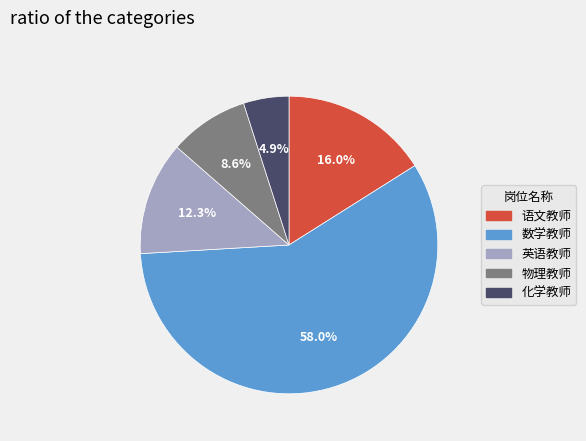

Is there any slice that represents more than half of the pie?

Yes